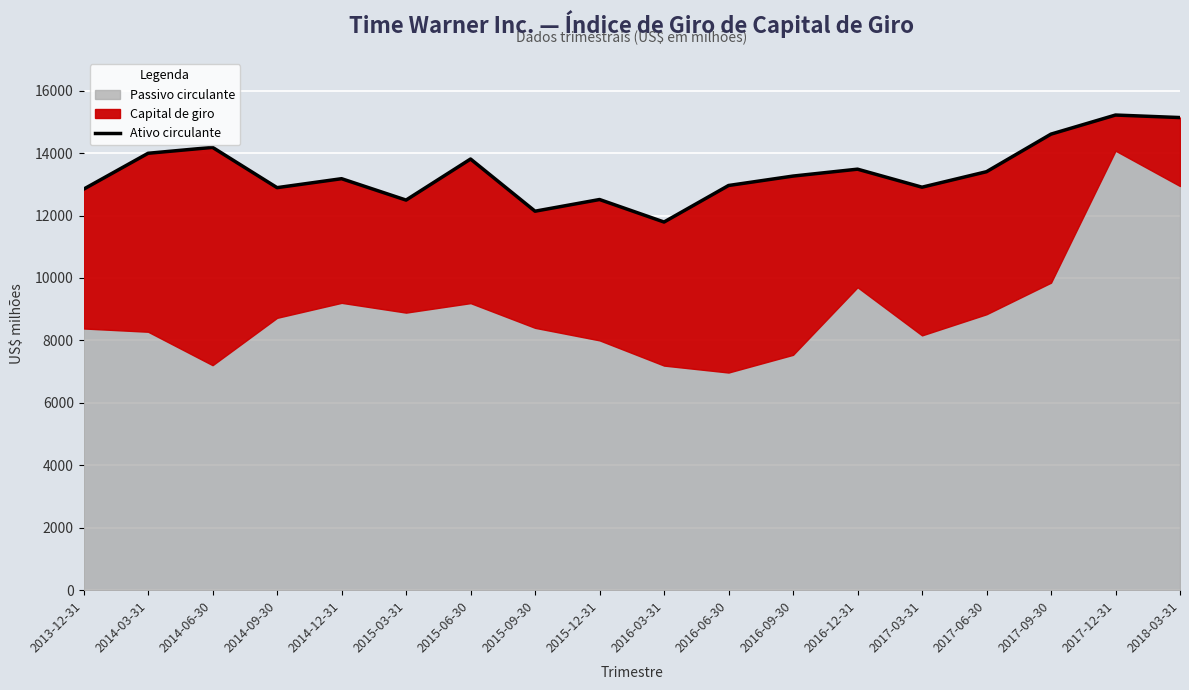

What is the difference between the second highest and minimum values?

3346